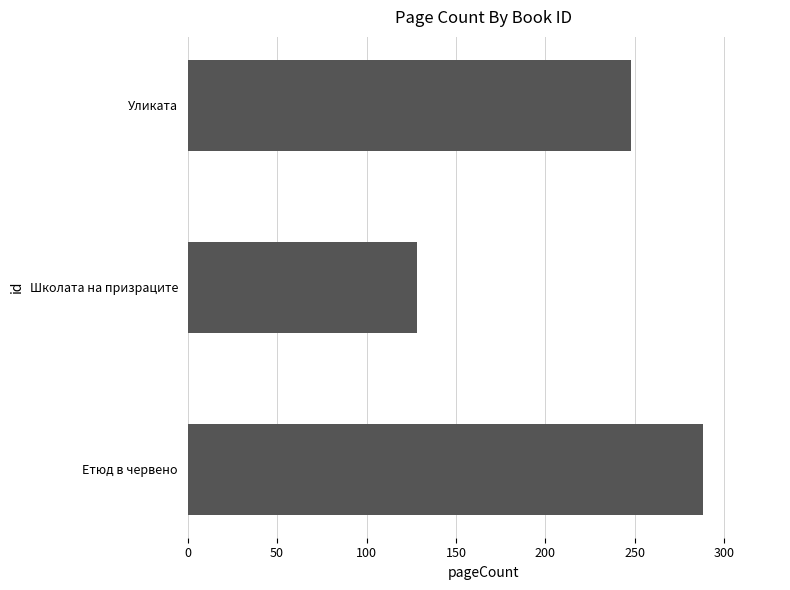

What is the ratio of the value at Уликата to the value at Етюд в червено?

0.9